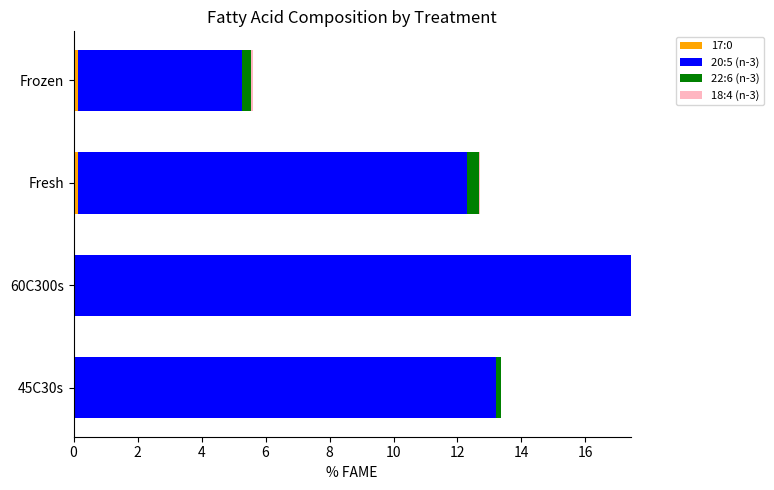

At which category is the sum across all series the highest?

60C300s